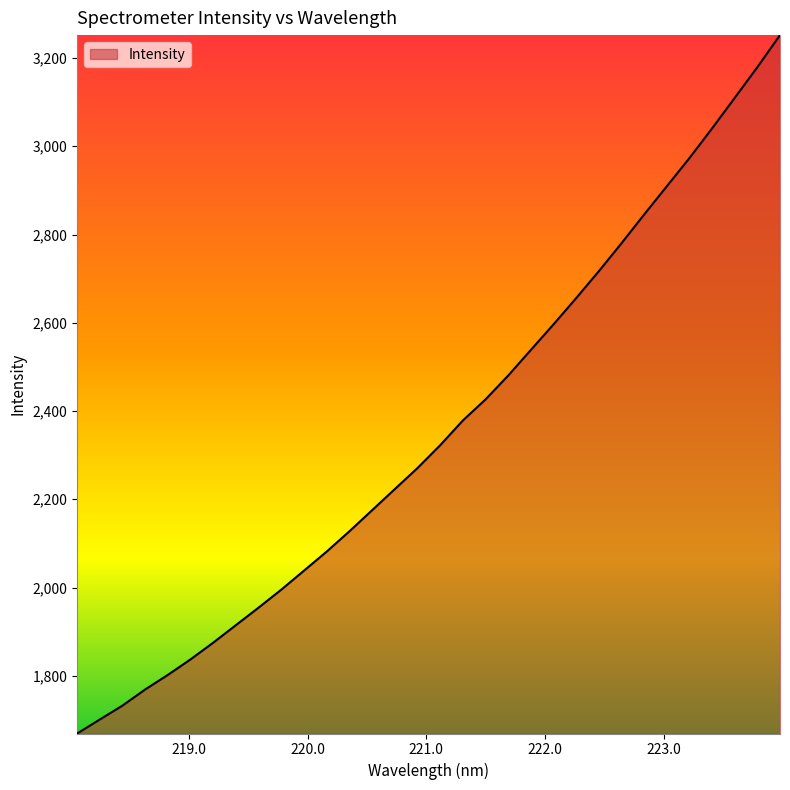

What is the smallest value displayed?

1669.1